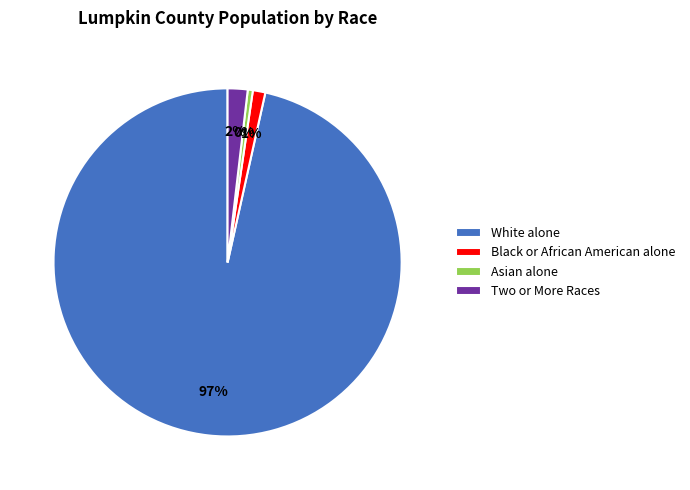

Which has a higher value, White alone or Asian alone?

White alone